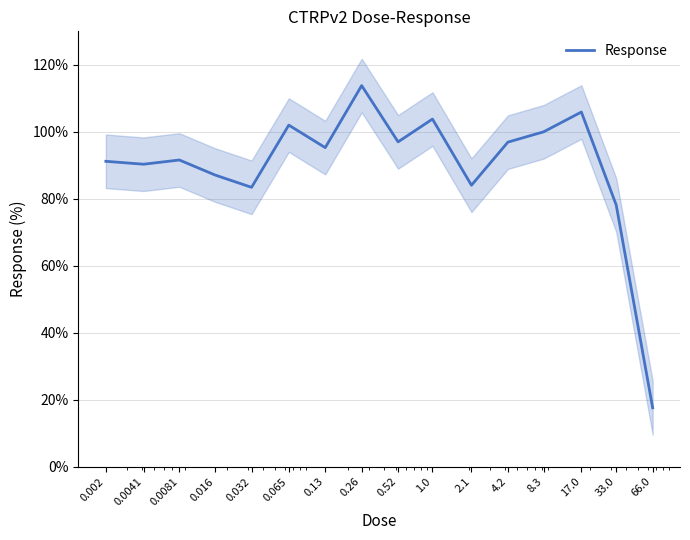

How many categories are shown in the chart?

16